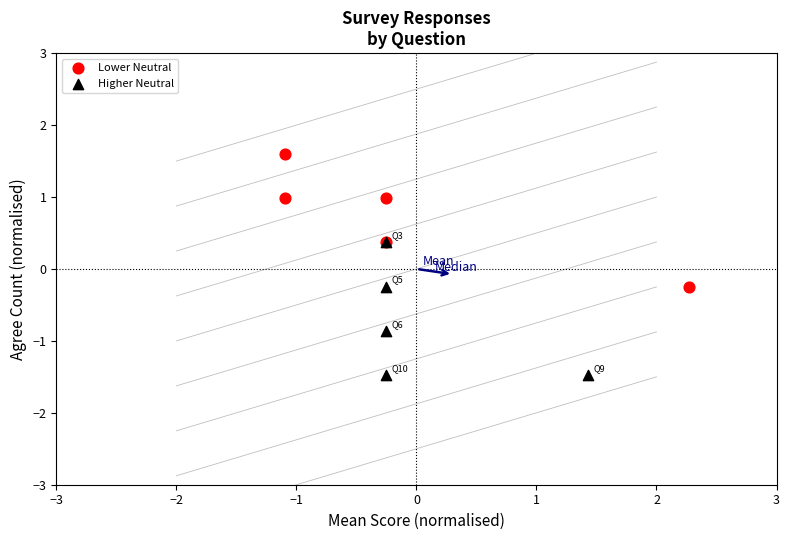

Which series reaches the minimum Y coordinate?

Higher Neutral